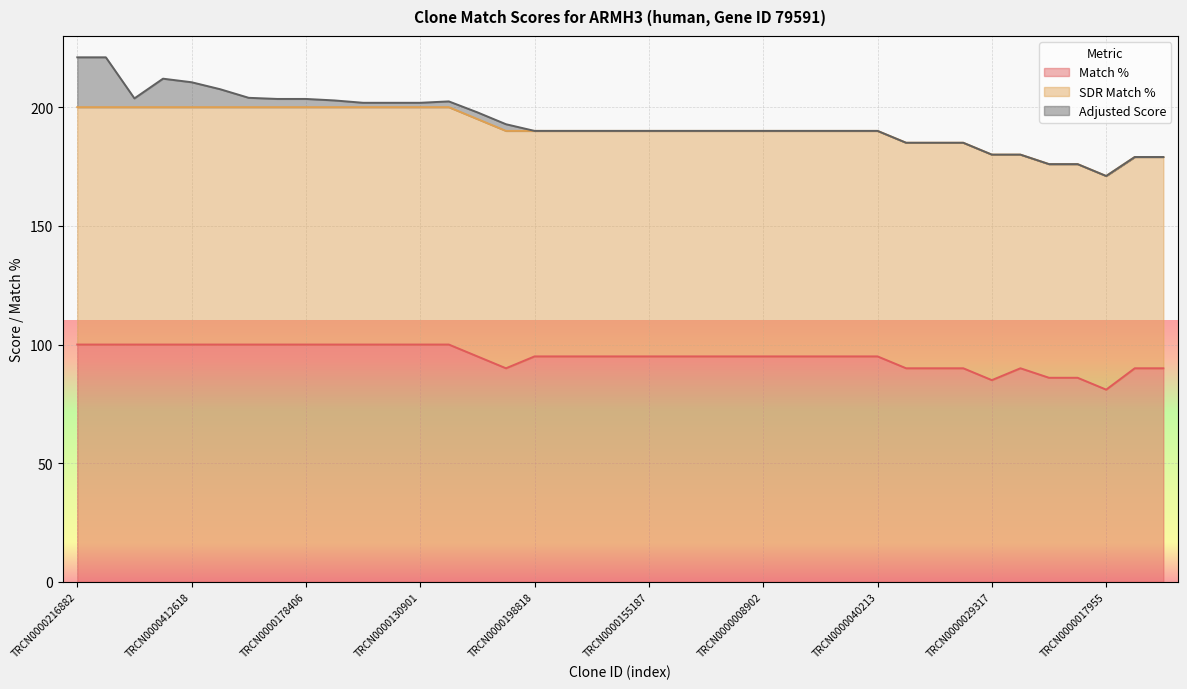

Reading left to right, transcribe all the data shown in this chart.

Match %: 100.0	100.0	100.0	100.0	100.0	100.0	100.0	100.0	100.0	100.0	100.0	100.0	100.0	100.0	95.0	90.0	95.0	95.0	95.0	95.0	95.0	95.0	95.0	95.0	95.0	95.0	95.0	95.0	95.0	90.0	90.0	90.0	85.0	90.0	86.0	86.0	81.0	90.0	90.0
SDR Match %: 100.0	100.0	100.0	100.0	100.0	100.0	100.0	100.0	100.0	100.0	100.0	100.0	100.0	100.0	100.0	100.0	95.0	95.0	95.0	95.0	95.0	95.0	95.0	95.0	95.0	95.0	95.0	95.0	95.0	95.0	95.0	95.0	95.0	90.0	90.0	90.0	90.0	89.0	89.0
Adjusted Score: 21.0	21.0	3.7	12.0	10.5	7.6	3.9	3.5	3.5	2.8	1.8	1.8	1.8	2.4	2.8	2.8	0.0	0.0	0.0	0.0	0.0	0.0	0.0	0.0	0.0	0.0	0.0	0.0	0.0	0.0	0.0	0.0	0.0	0.0	0.0	0.0	0.0	0.0	0.0